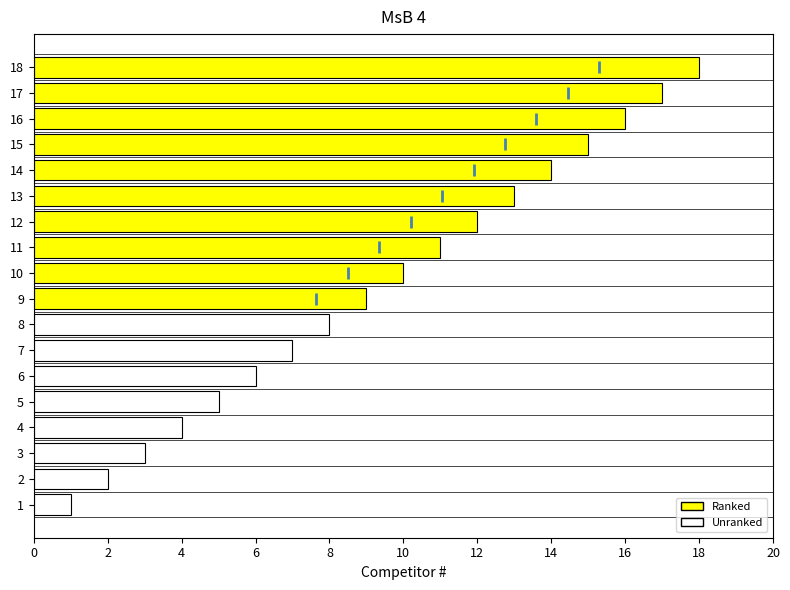

What is the sum of all values?

171